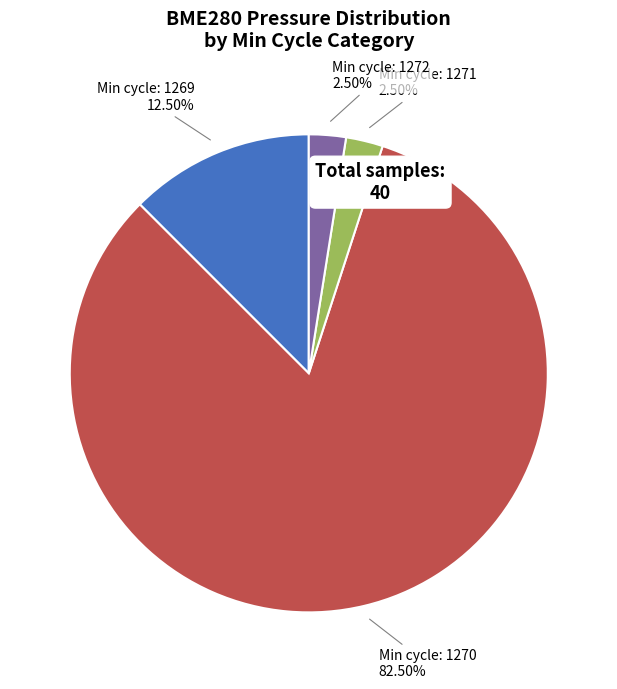

Is there any slice that represents more than half of the pie?

Yes